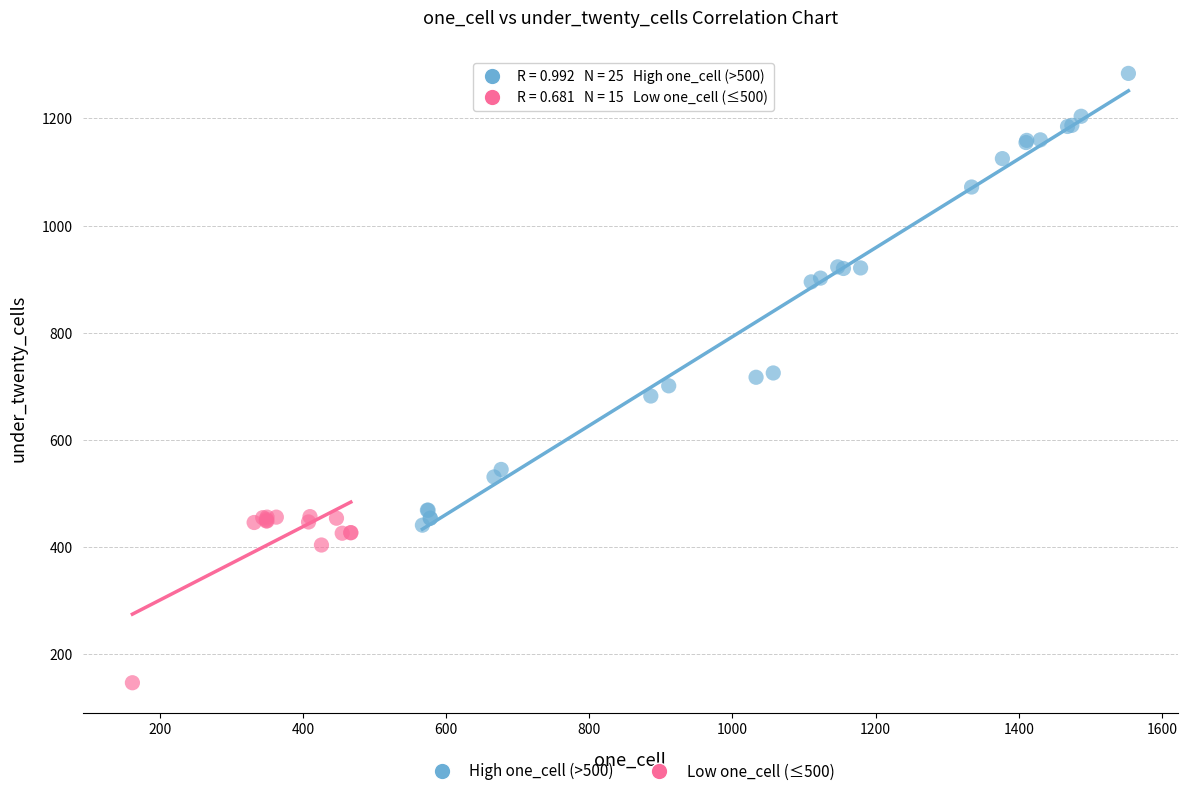

Which series reaches the maximum Y coordinate?

High one_cell (>500)